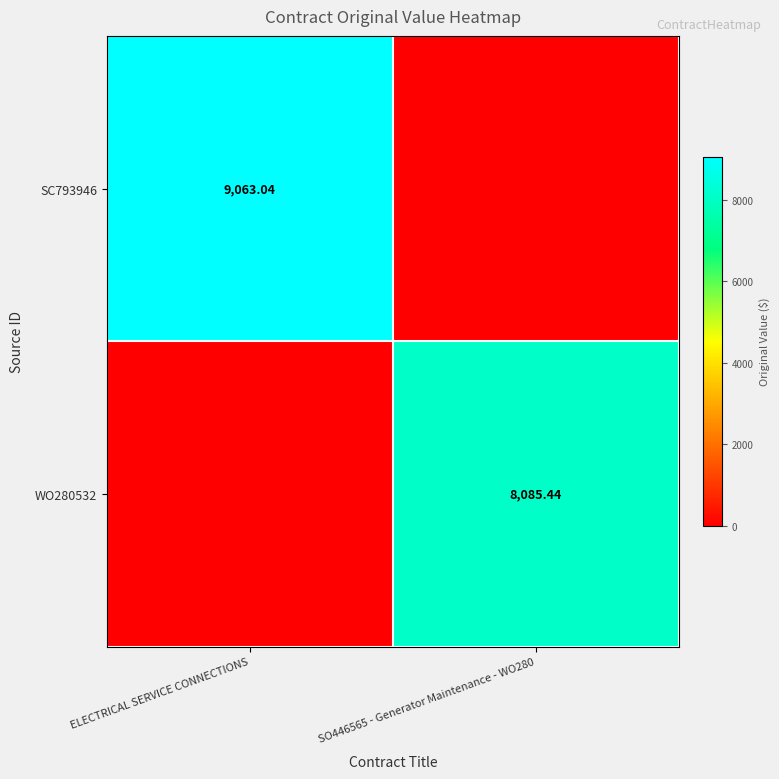

Is it true that SC793946 equals -4922.7 at SO446565 - Generator Maintenance - WO280?

False